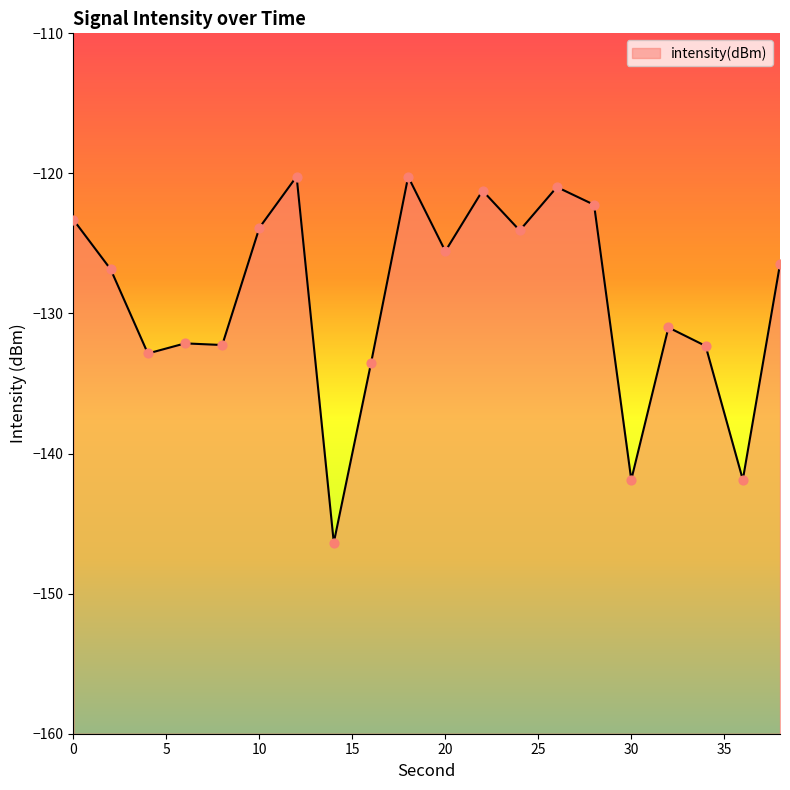

Between 28 and 0, which is larger?

28